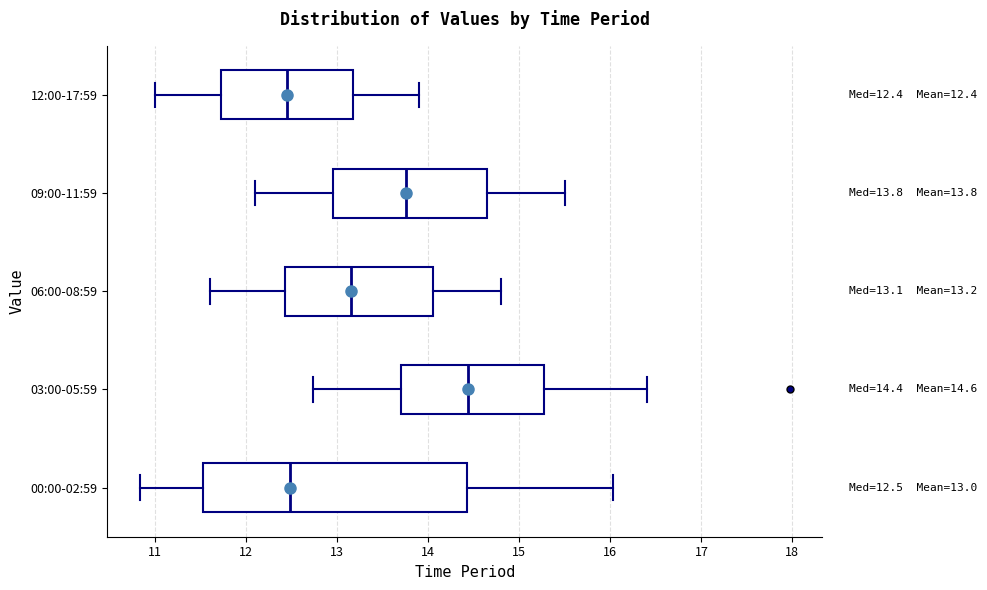

Which box is the widest, from its left edge to its right edge?

00:00-02:59